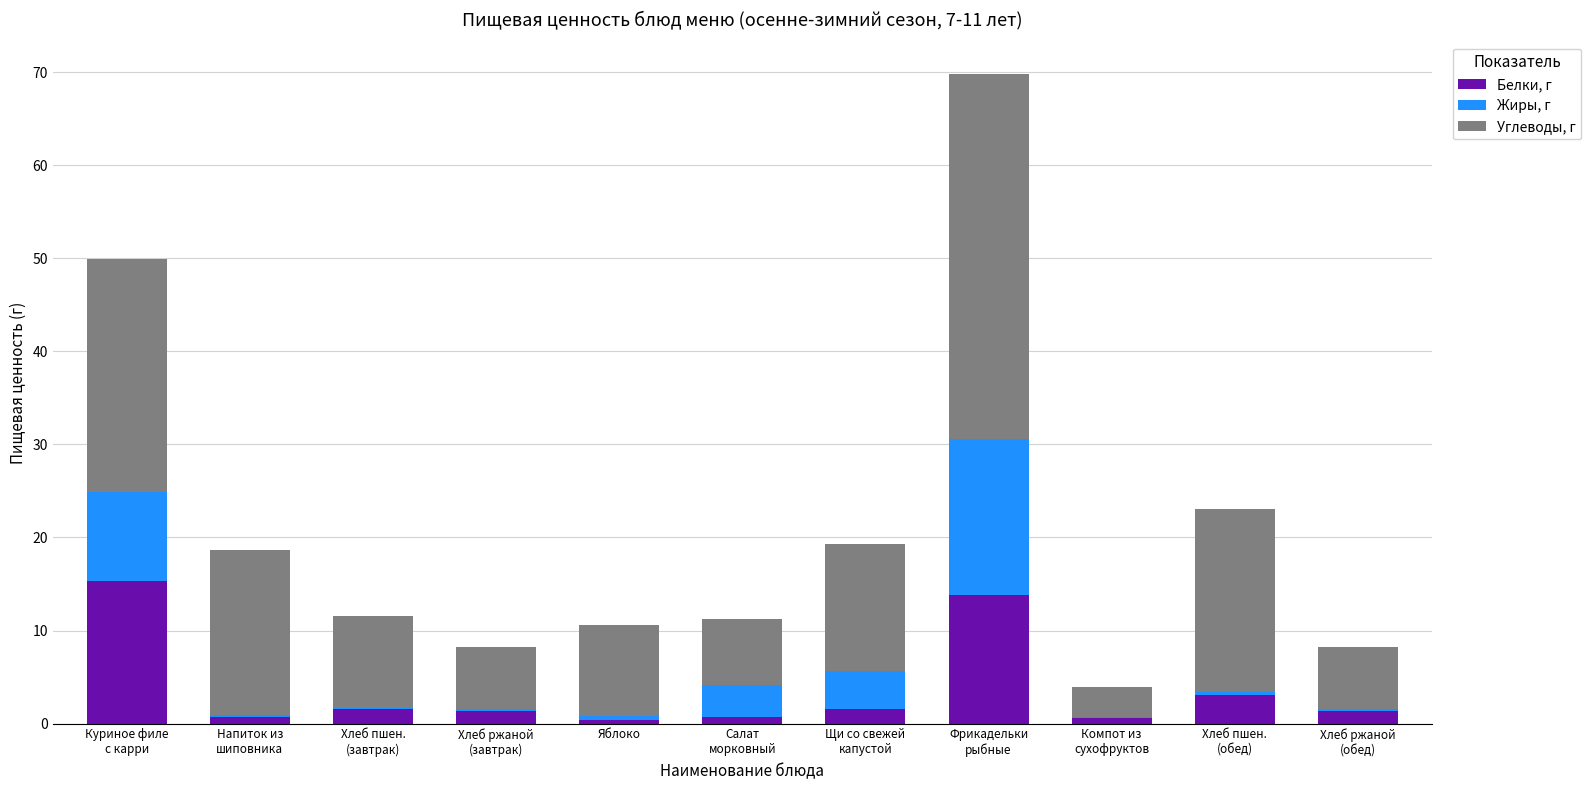

What is the maximum value for Белки, г?

15.3